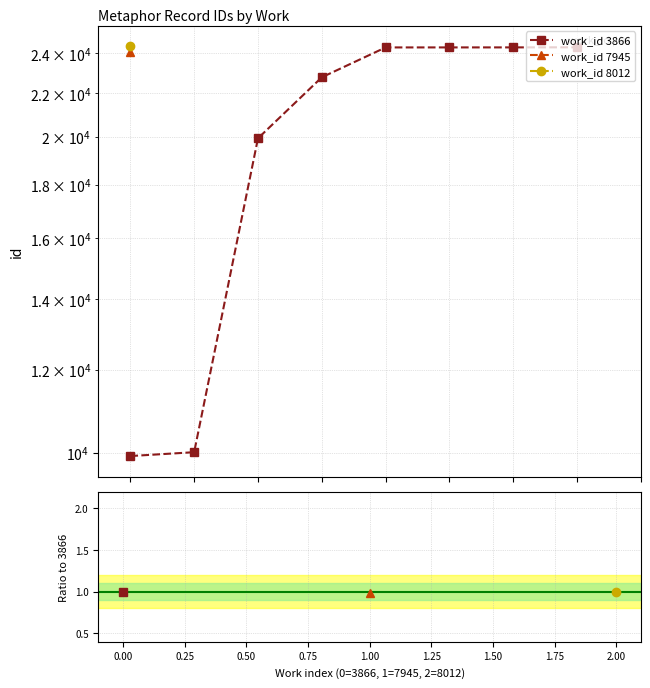

At which label does the data first exceed 24313?

1.00